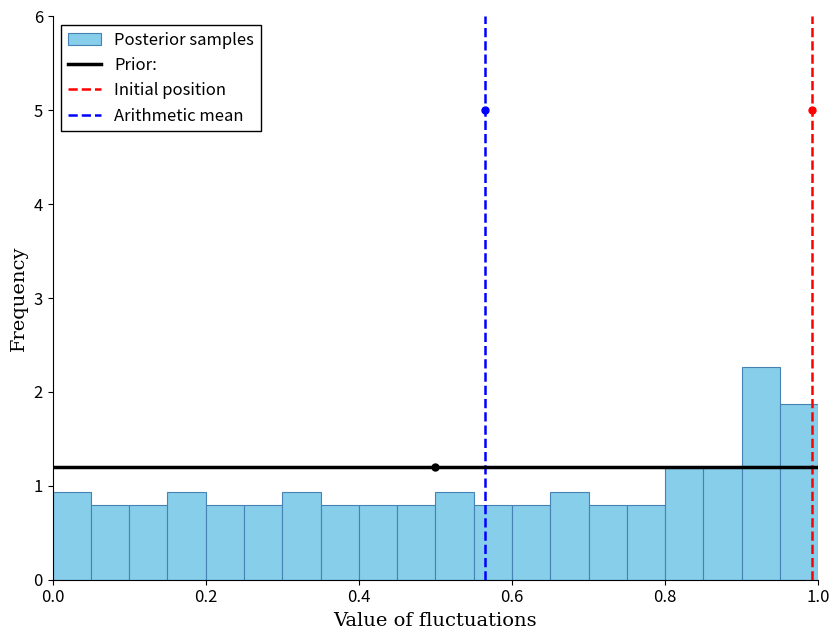

Around what value on the x-axis is the tallest bar? Give the approximate position of its centre, as read against the axis.

0.92